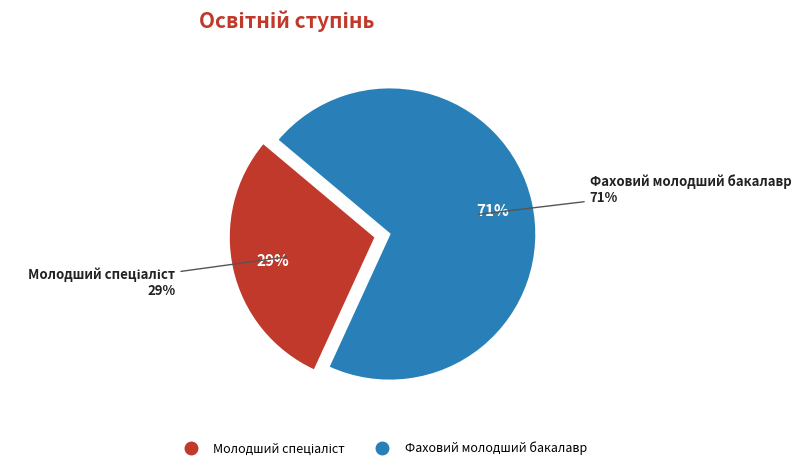

To the nearest percent, what is the average slice percentage?

50%